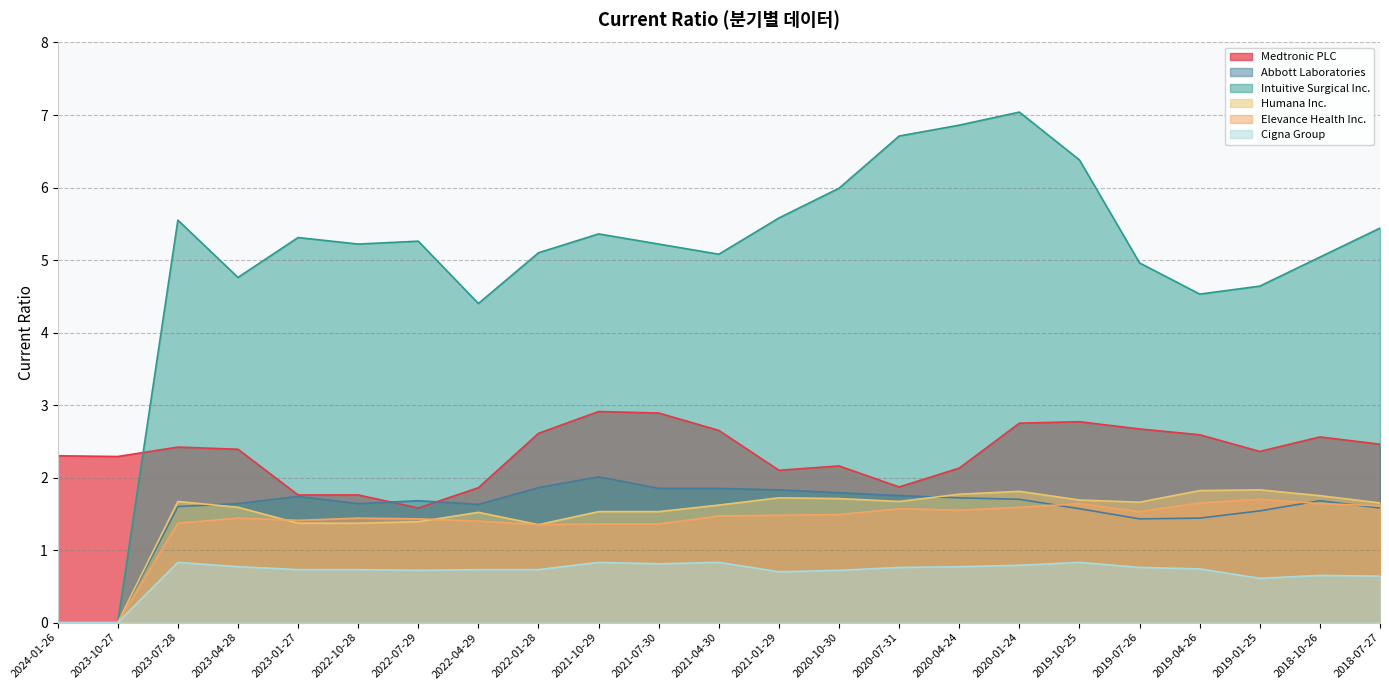

What is the label of the 2nd point from the right?

2018-10-26